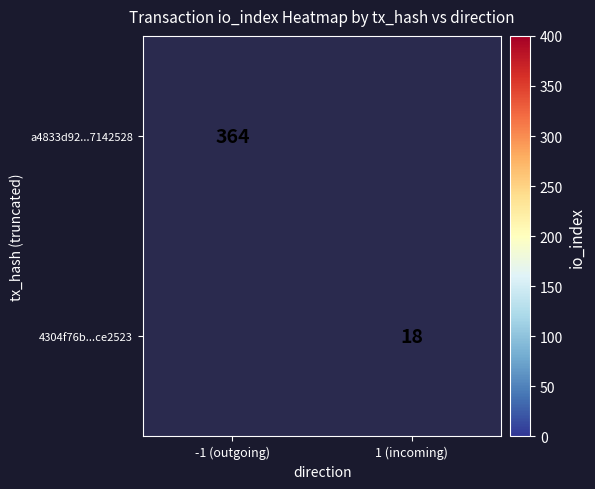

The a4833d92...7142528 series shows 364 at -1 (outgoing). True or false?

True